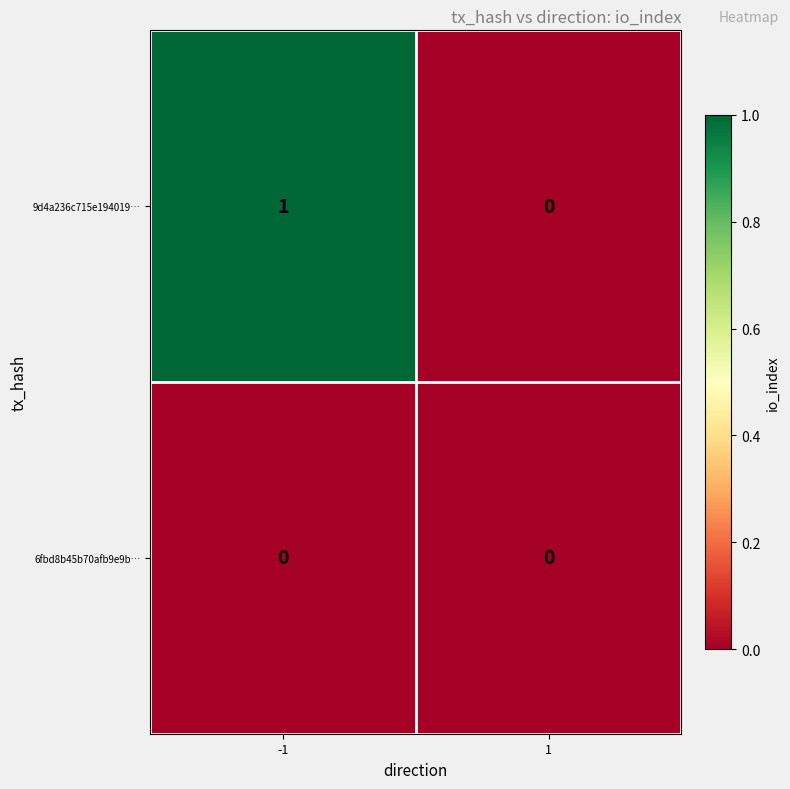

How many data points does each series have?

2